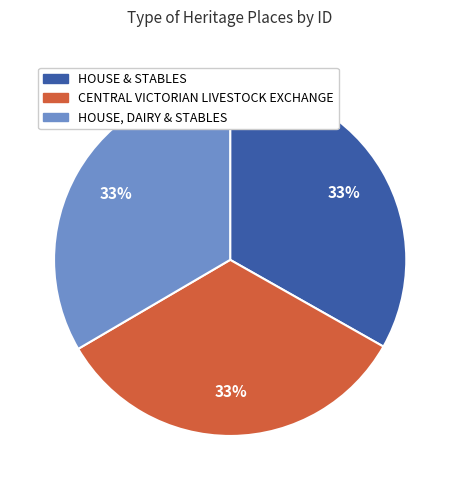

To the nearest percent, what is the combined percentage of HOUSE, DAIRY & STABLES and CENTRAL VICTORIAN LIVESTOCK EXCHANGE?

67%